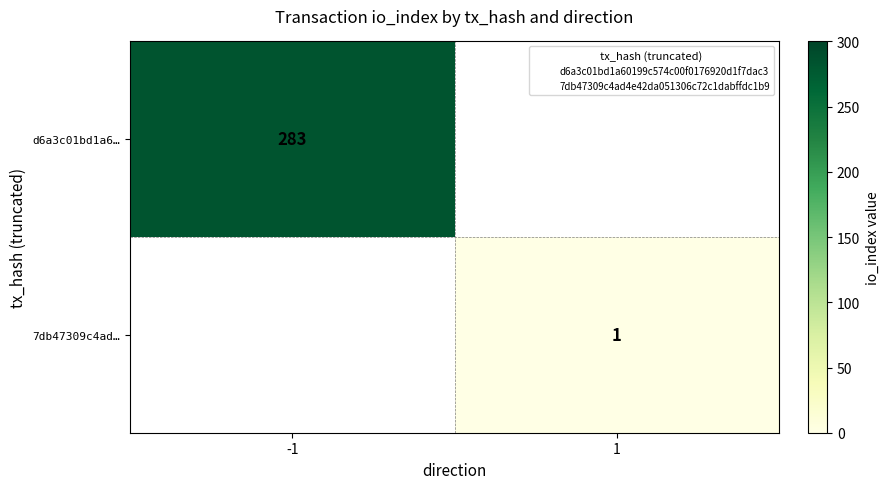

The value of 7db47309c4ad… at -1 is 0. True or false?

True